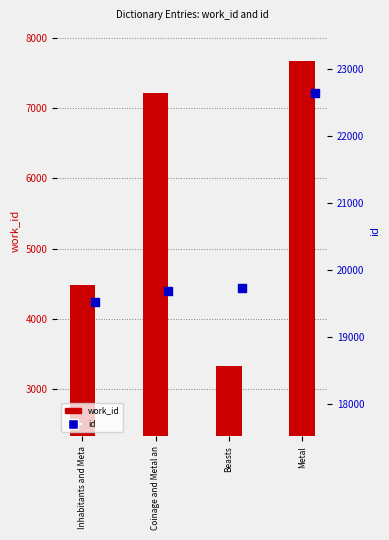

Is the value of work_id at Inhabitants and Meta greater than the value of id at Inhabitants and Meta?

No